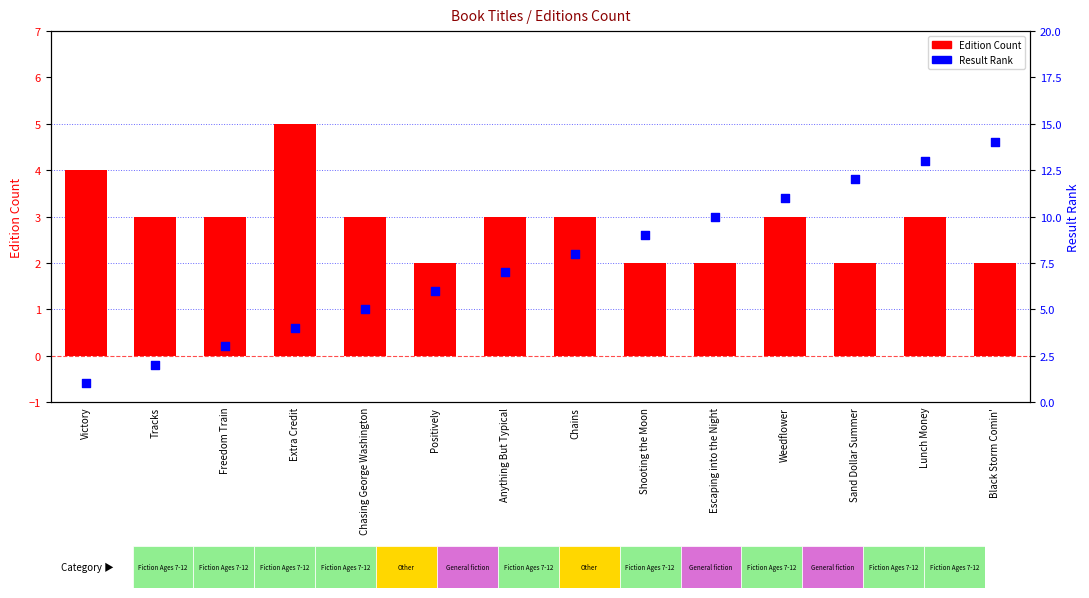

What are all the series names shown in the legend?

Edition Count, Result Rank